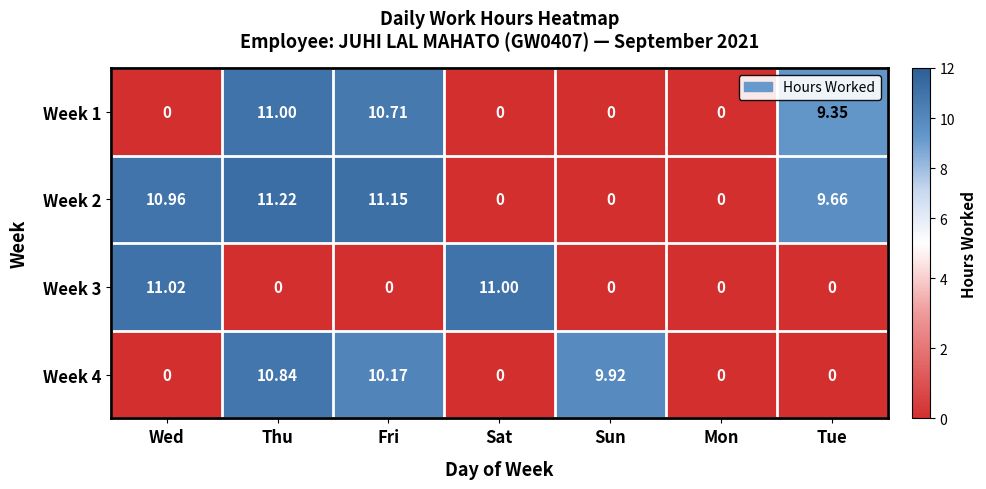

Which label corresponds to the largest value in the chart?

Thu